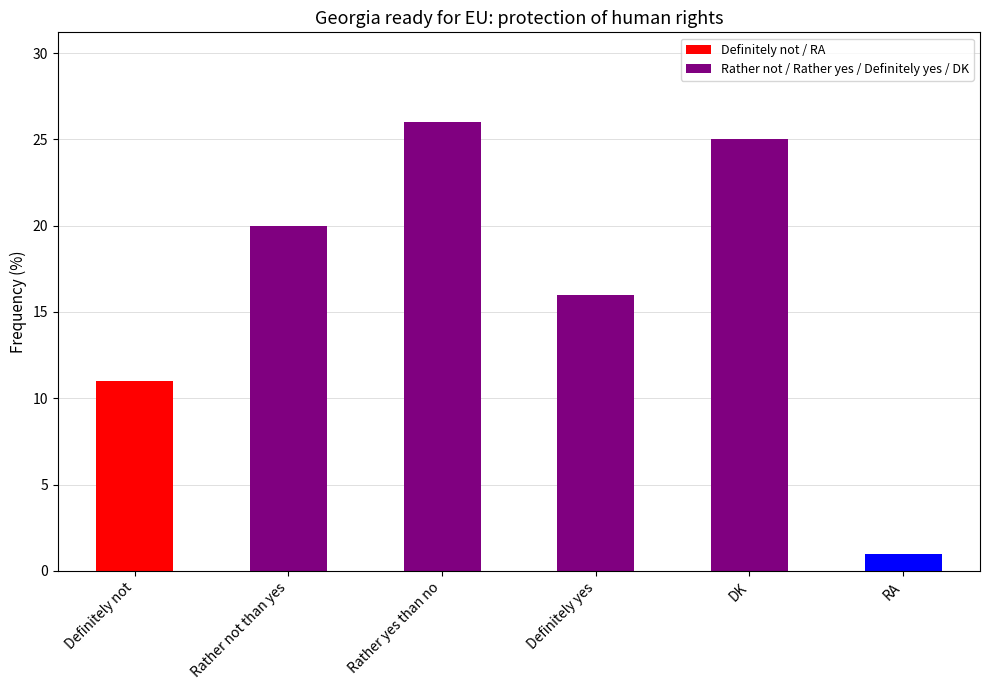

Reading left to right, list all the values displayed in this chart.

Definitely not=11	Rather not than yes=20	Rather yes than no=26	Definitely yes=16	DK=25	RA=1